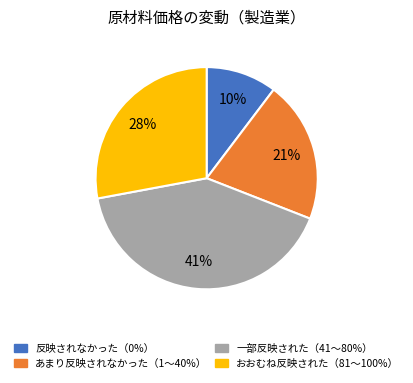

Rank the categories by value from highest to lowest.

一部反映された（41～80%）, おおむね反映された（81～100%）, あまり反映されなかった（1～40%）, 反映されなかった（0%）